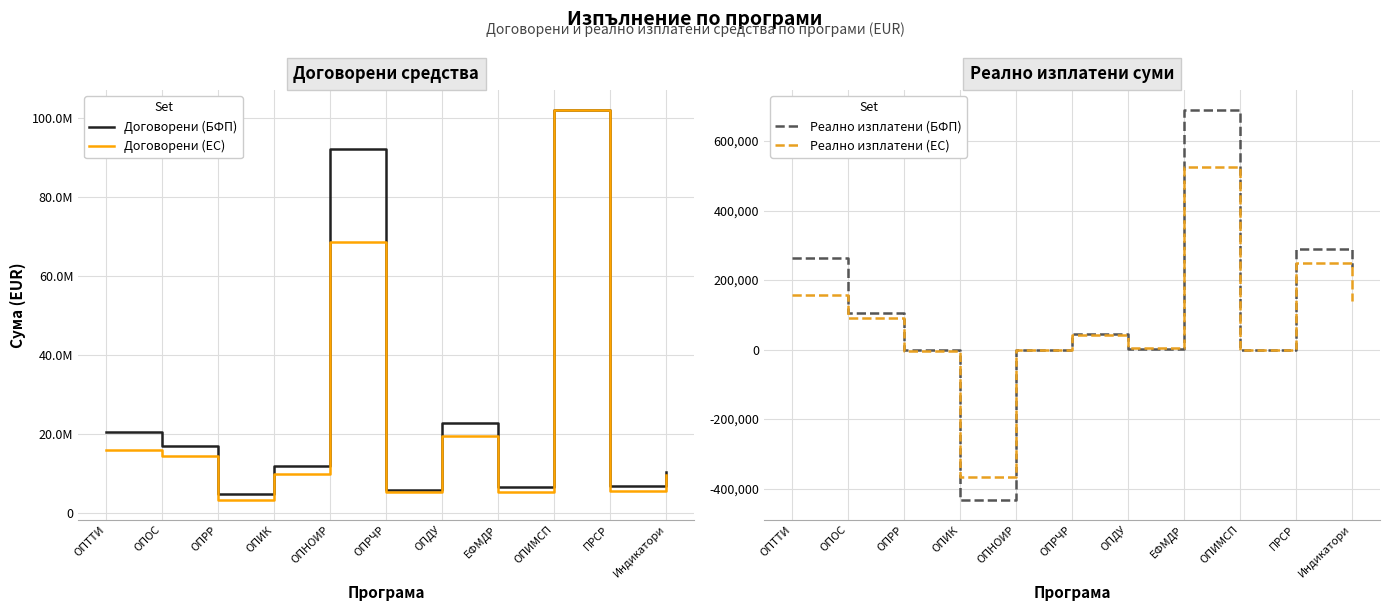

What is the label of the 4th point from the right?

ЕФМДР